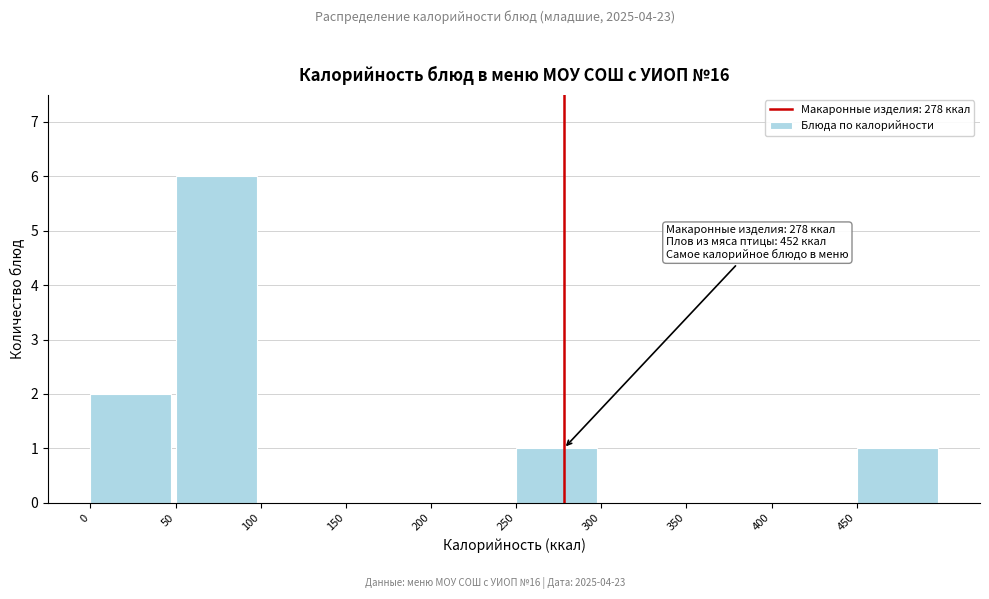

Over which range of the x-axis is the bar tallest?

50 to 100